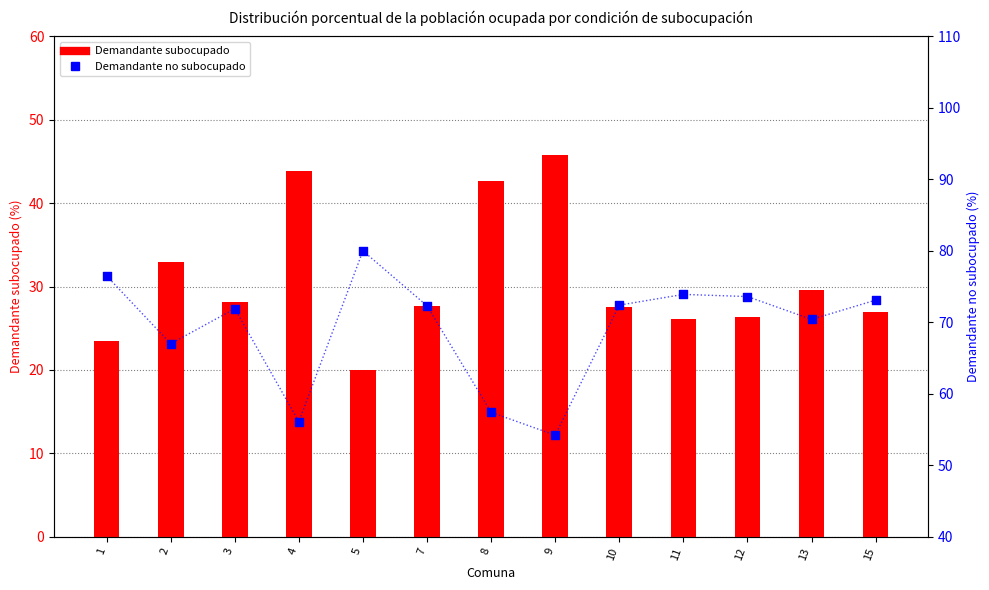

At which category is the sum across all series the highest?

1